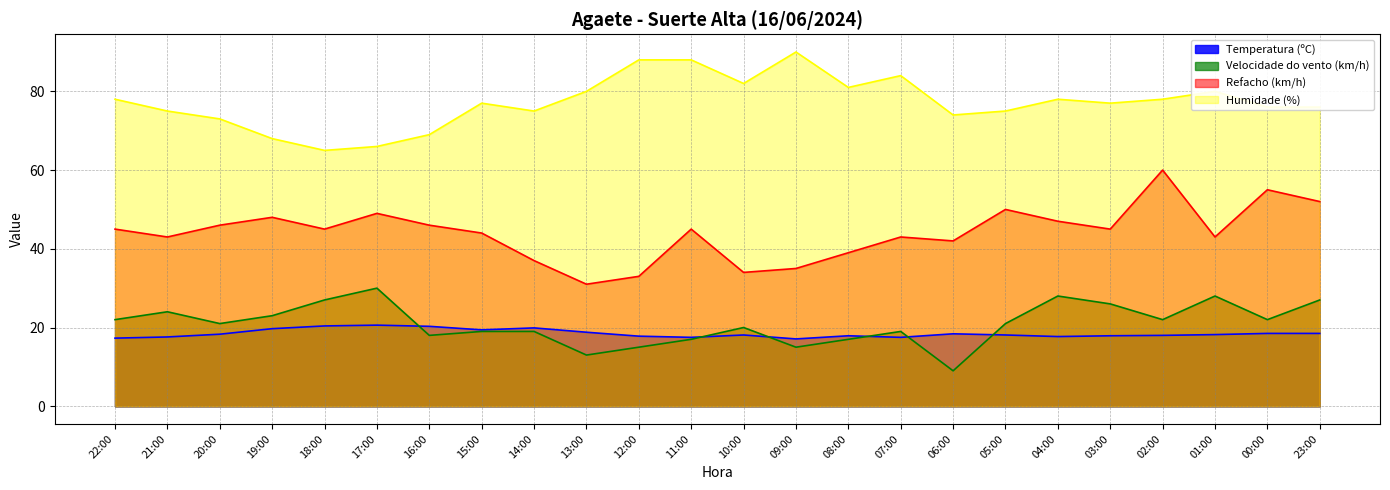

What is the greatest value displayed?

90.0